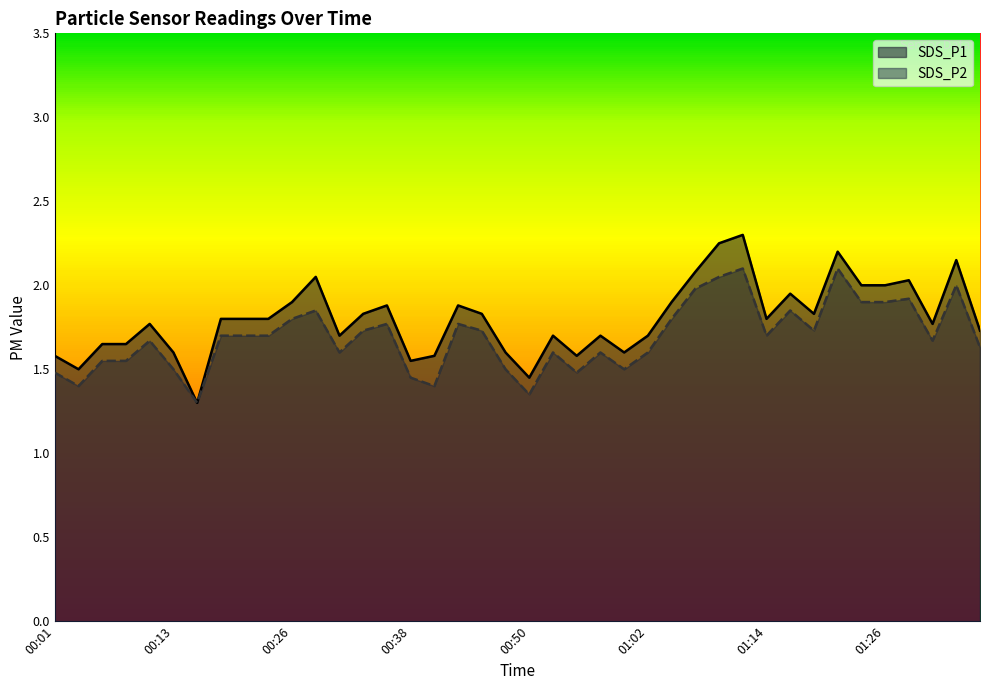

What is the difference between the maximum and second lowest values in the SDS_P2 series?

0.8